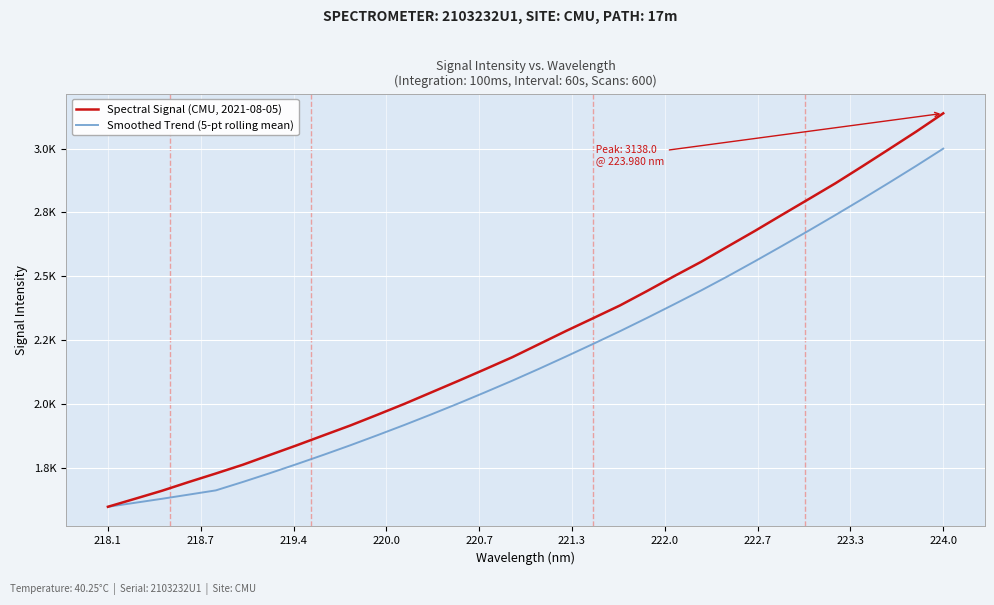

Is this an area chart (filled region under the line)?

No